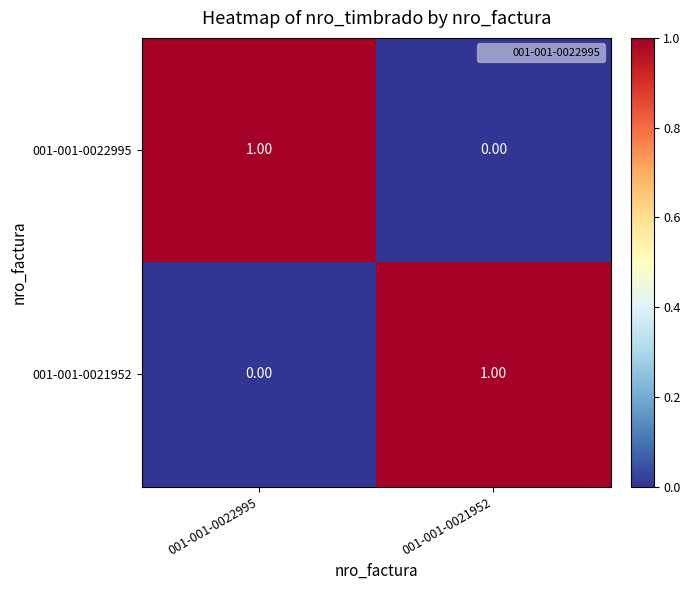

Rank the series at 001-001-0022995 from highest to lowest value.

001-001-0022995, 001-001-0021952